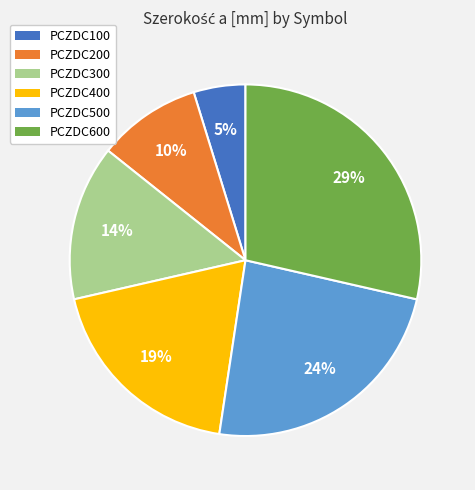

Is the sum of PCZDC500 and PCZDC100 greater than half?

No